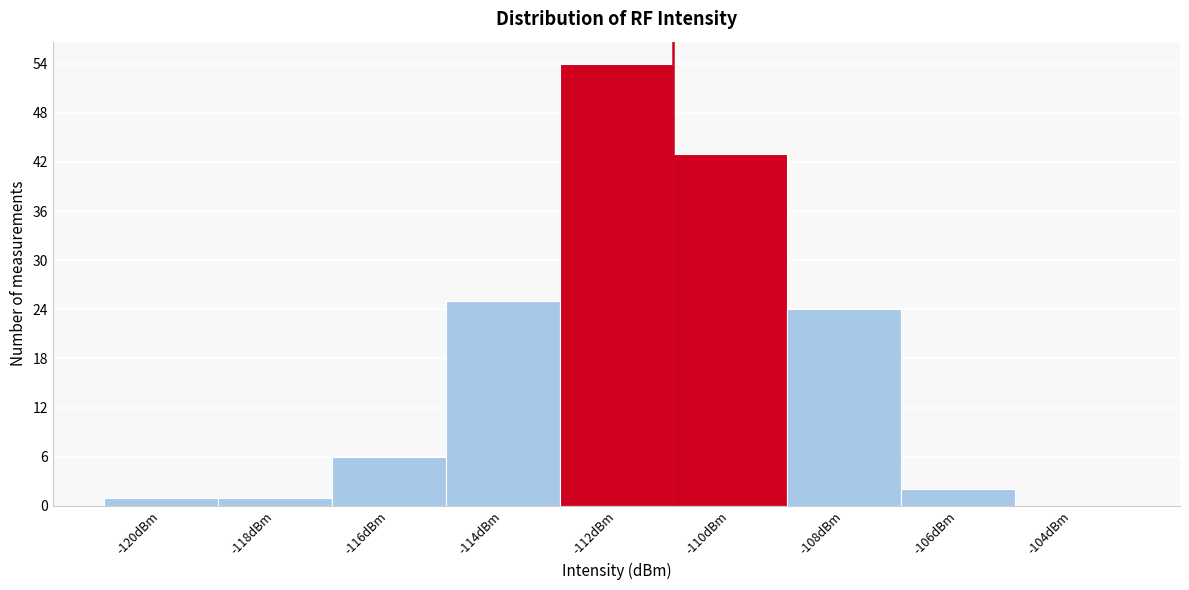

Reading right to left, extract all data points from this chart.

-104dBm=0	-106dBm=2	-108dBm=24	-110dBm=43	-112dBm=54	-114dBm=25	-116dBm=6	-118dBm=1	-120dBm=1